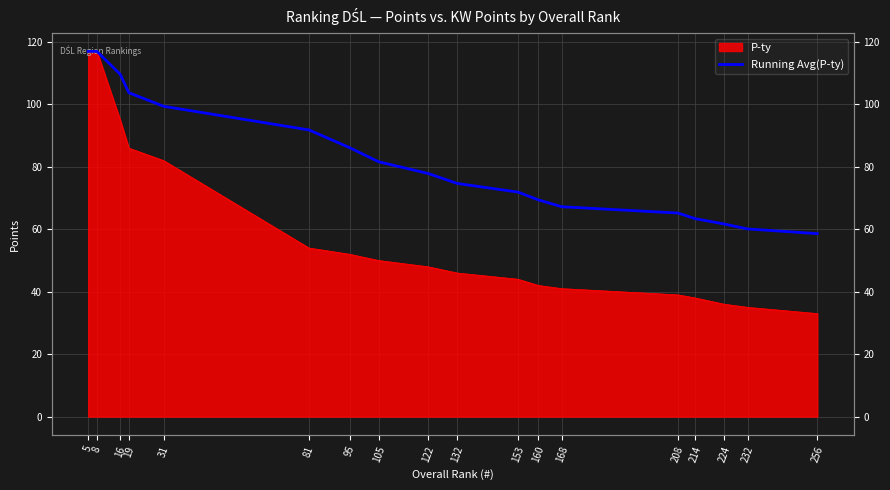

How many lines are shown in the chart?

1